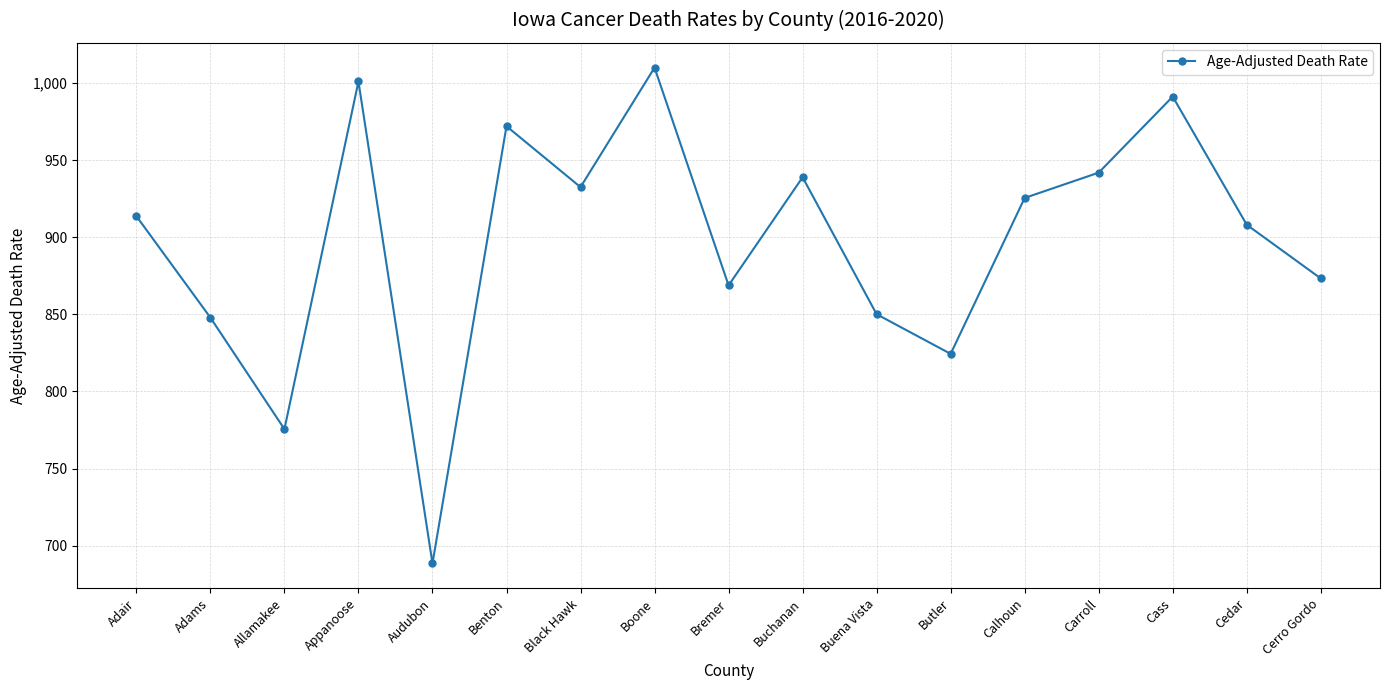

What is the sum of the values at Buchanan and Butler?

1763.3